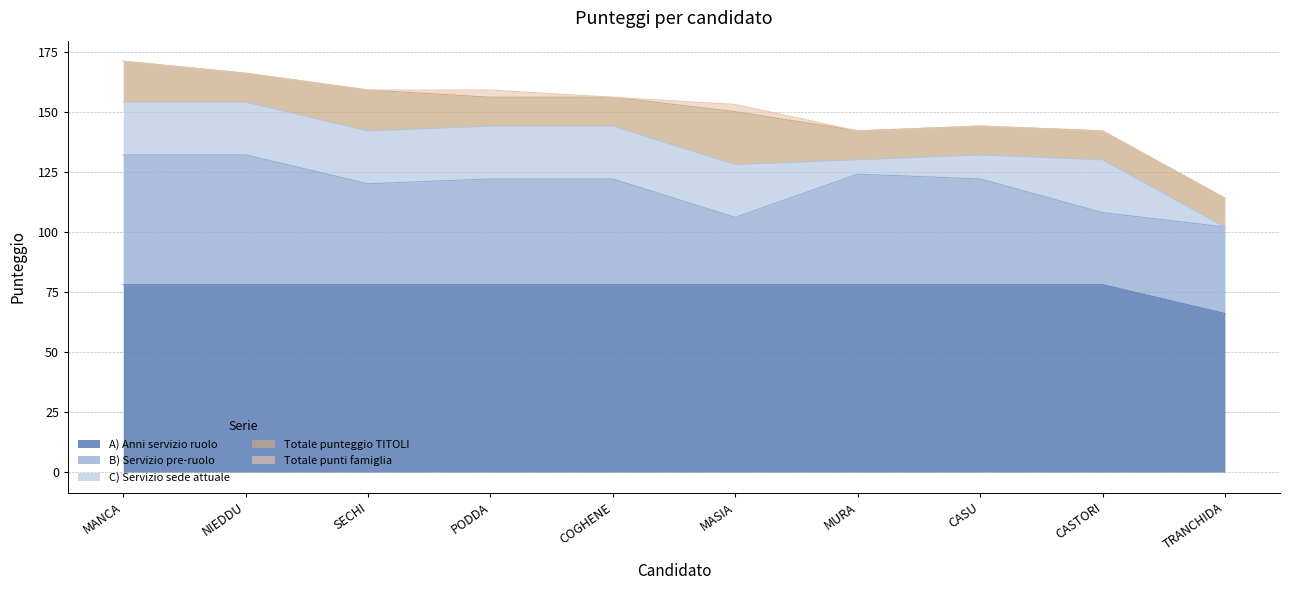

Reading left to right, list all the values displayed in this chart.

A) Anni servizio ruolo: MANCA Rosanna=78	NIEDDU Speranza=78	SECHI Nicolina Antonina=78	PODDA Giovanni Antonio=78	COGHENE Raffaela=78	MASIA Luigi=78	MURA Antonio=78	CASU Anna Rita Francesca=78	CASTORI Fabiola=78	TRANCHIDA Giuseppe=66
B) Servizio pre-ruolo: MANCA Rosanna=54	NIEDDU Speranza=54	SECHI Nicolina Antonina=42	PODDA Giovanni Antonio=44	COGHENE Raffaela=44	MASIA Luigi=28	MURA Antonio=46	CASU Anna Rita Francesca=44	CASTORI Fabiola=30	TRANCHIDA Giuseppe=36
C) Servizio sede attuale: MANCA Rosanna=22	NIEDDU Speranza=22	SECHI Nicolina Antonina=22	PODDA Giovanni Antonio=22	COGHENE Raffaela=22	MASIA Luigi=22	MURA Antonio=6	CASU Anna Rita Francesca=10	CASTORI Fabiola=22	TRANCHIDA Giuseppe=0
Totale punteggio TITOLI: MANCA Rosanna=17	NIEDDU Speranza=12	SECHI Nicolina Antonina=17	PODDA Giovanni Antonio=12	COGHENE Raffaela=12	MASIA Luigi=22	MURA Antonio=12	CASU Anna Rita Francesca=12	CASTORI Fabiola=12	TRANCHIDA Giuseppe=12
Totale punti famiglia: MANCA Rosanna=0	NIEDDU Speranza=0	SECHI Nicolina Antonina=0	PODDA Giovanni Antonio=3	COGHENE Raffaela=0	MASIA Luigi=3	MURA Antonio=0	CASU Anna Rita Francesca=0	CASTORI Fabiola=0	TRANCHIDA Giuseppe=0